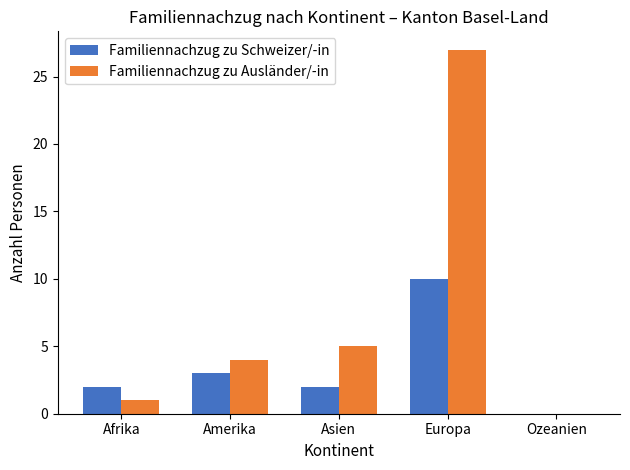

Count the Familiennachzug zu Schweizer/-in values in the range 2 to 3.

3